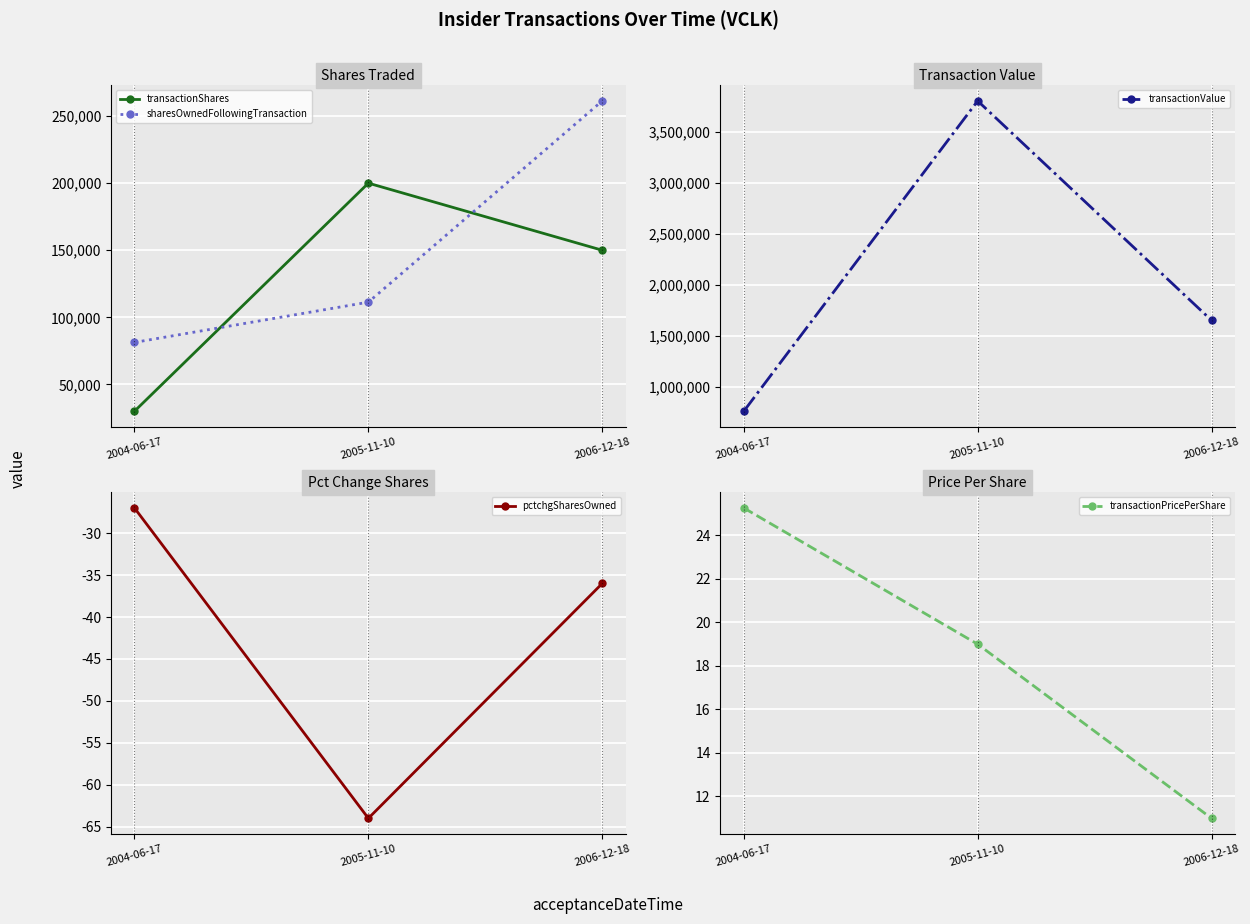

How many pctchgSharesOwned values are between -64 and -27?

3